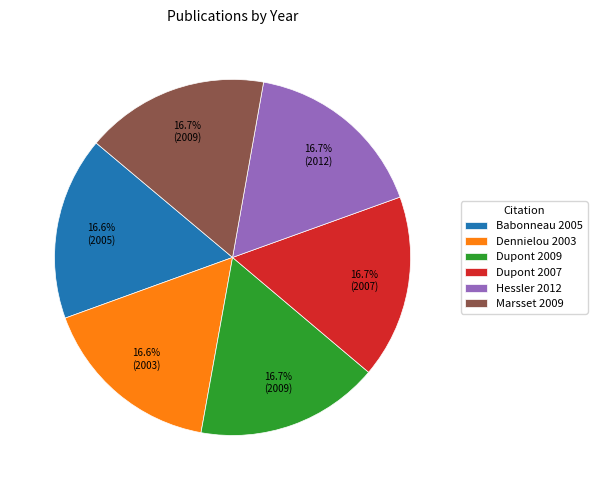

Is there any slice that represents more than half of the pie?

No